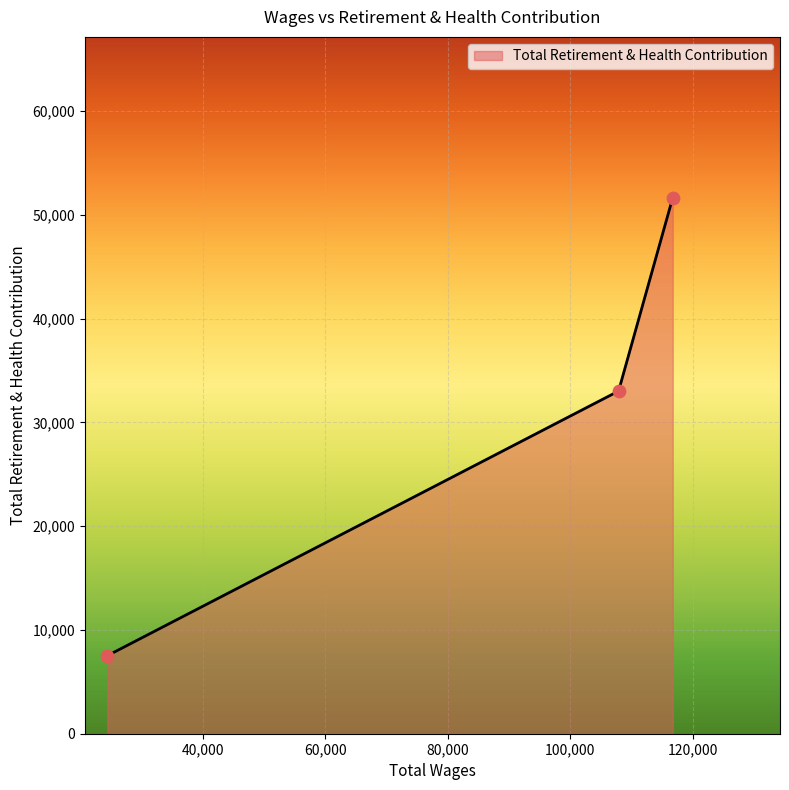

What is the average value?

30731